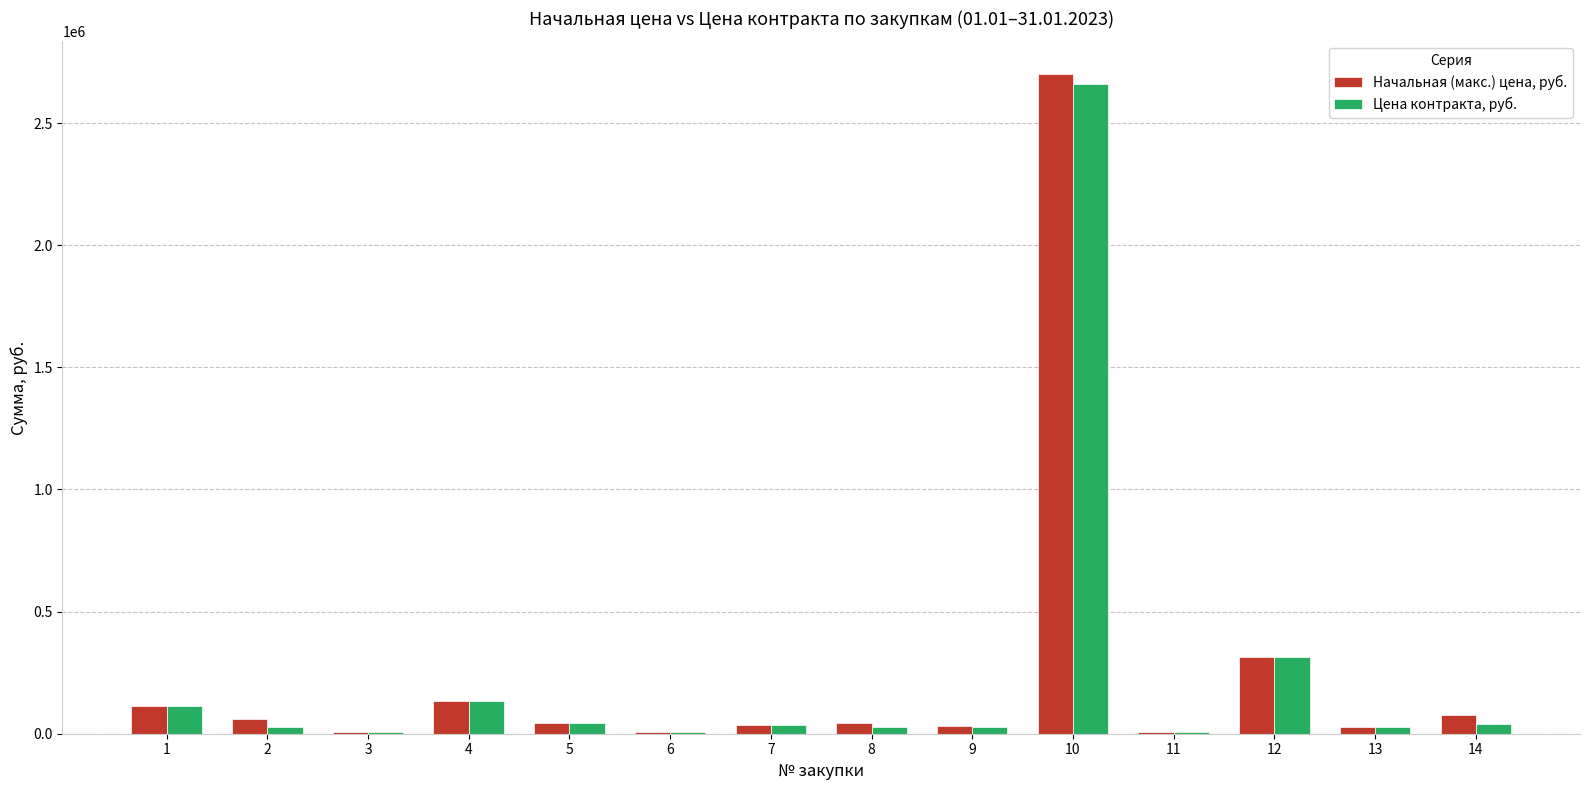

Which category has the highest value across all series?

10